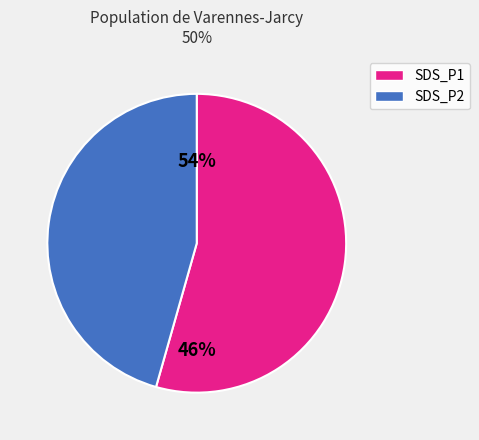

What is the change in value from SDS_P2 to 14?

-6.6